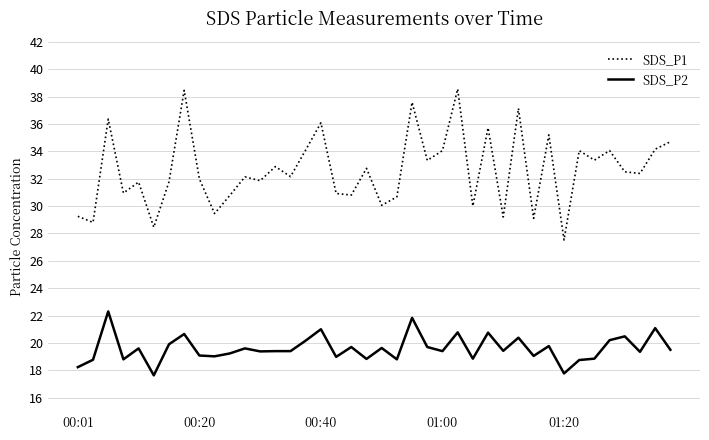

Which series has the widest spread of values?

SDS_P1